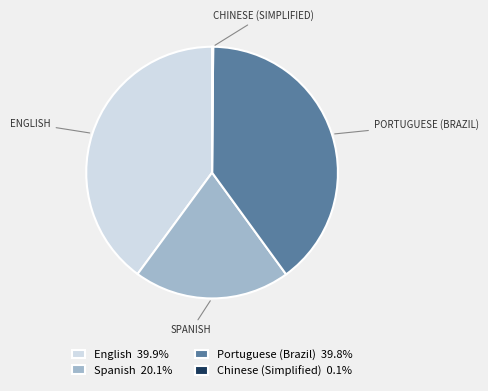

Do Portuguese (Brazil) 39.8% and English 39.9% together represent more than half of the pie?

Yes